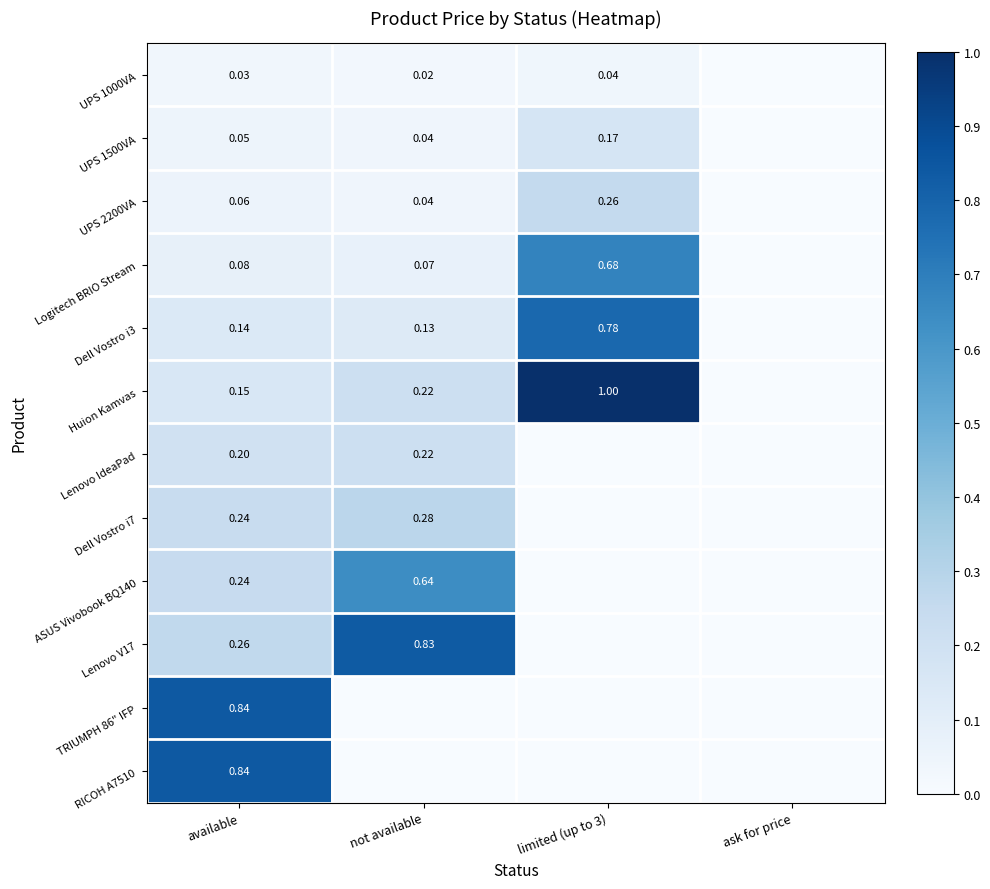

Is the value of UPS 2200VA at available greater than the value of Dell Vostro i7 at available?

No